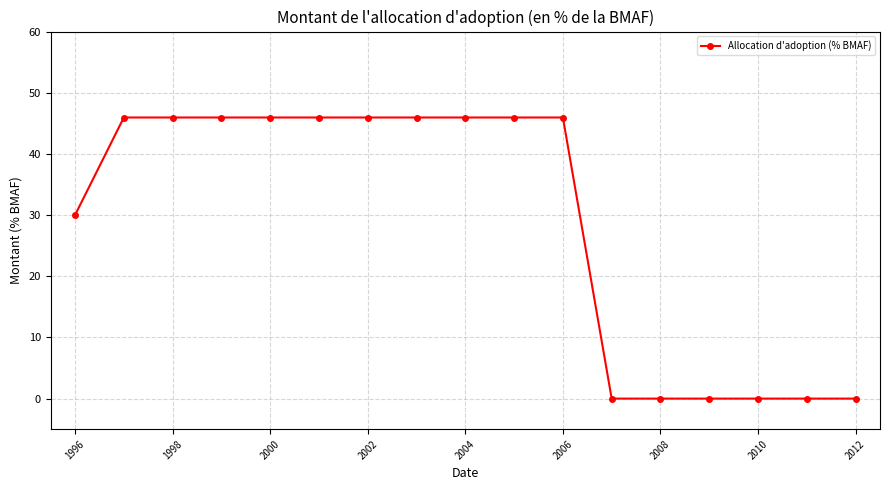

What is the average value?

28.8